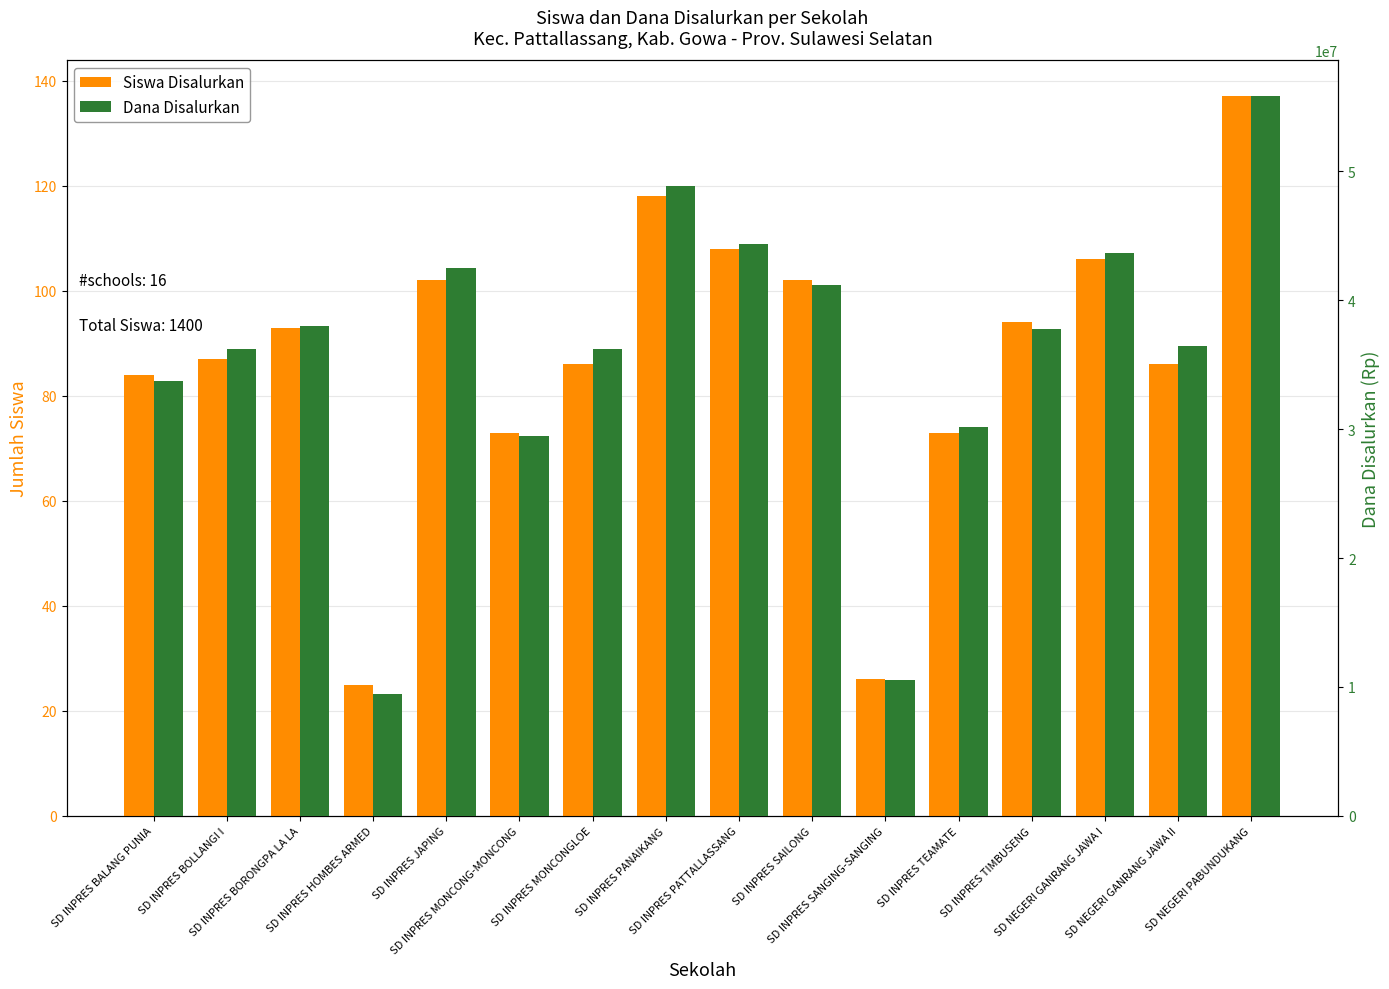

Between SD INPRES HOMBES ARMED and SD INPRES PANAIKANG, which is larger?

SD INPRES PANAIKANG